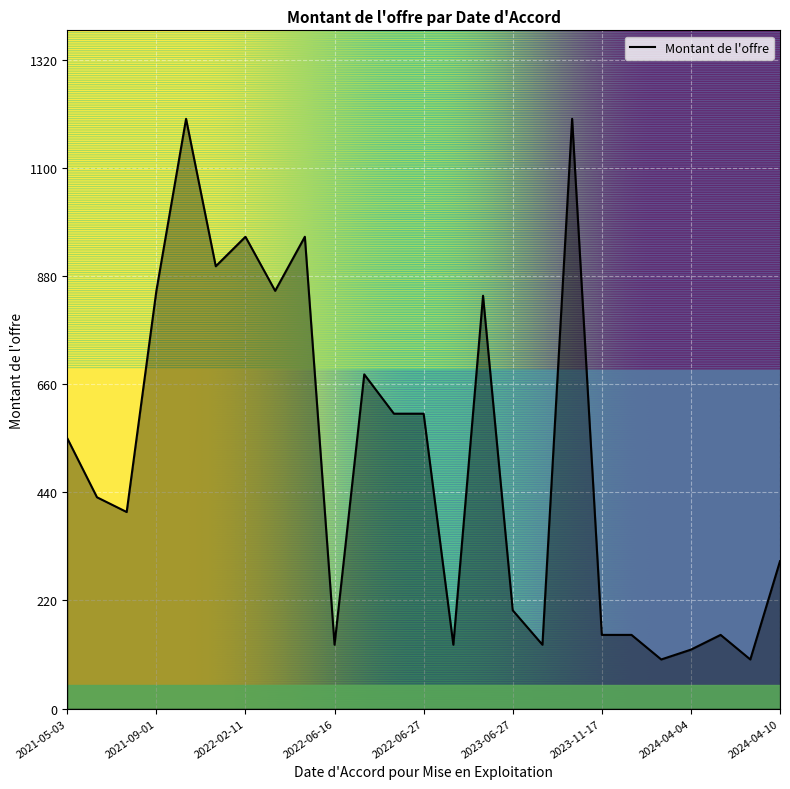

What is the smallest value displayed?

100